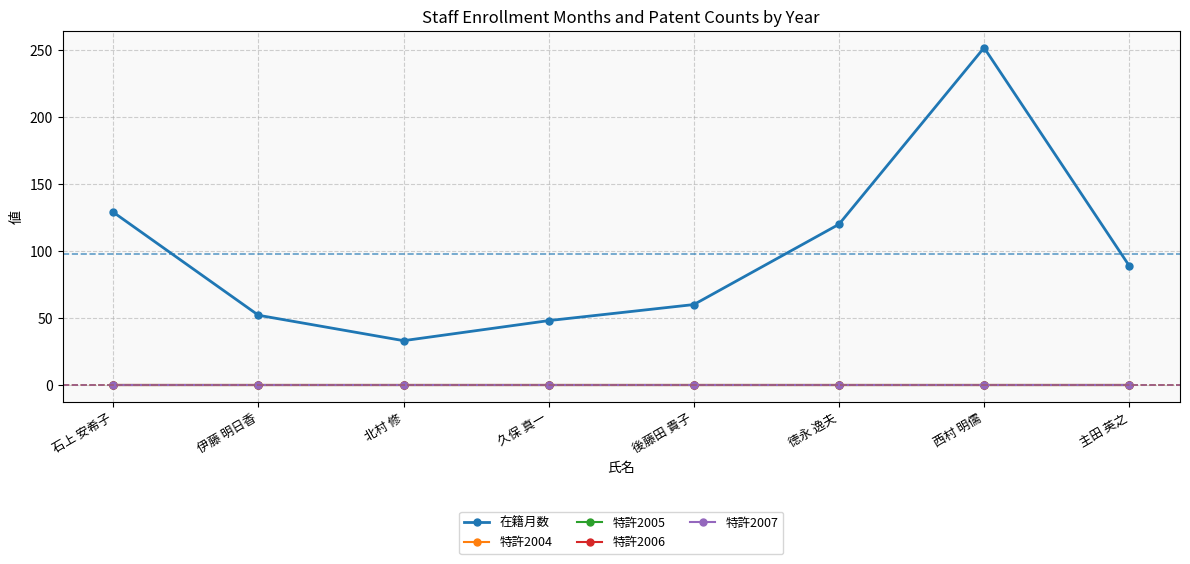

What is the greatest value displayed?

252